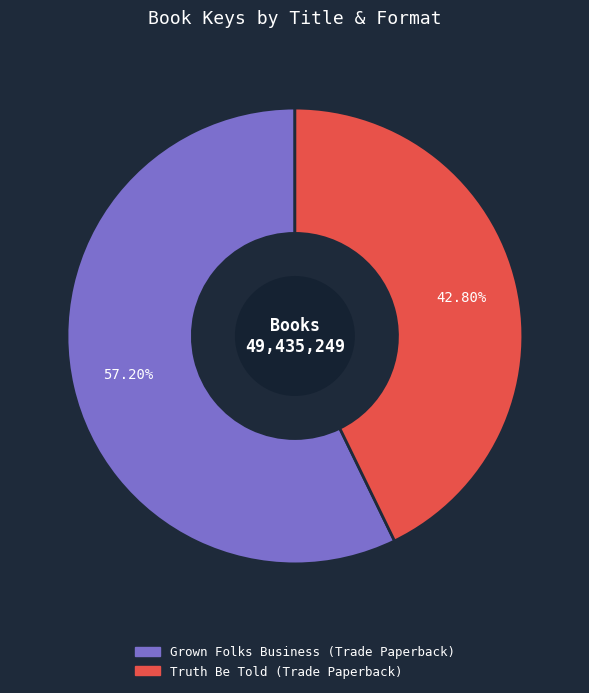

The Grown Folks Business (Trade Paperback) slice represents 57% of the pie. True or false?

True